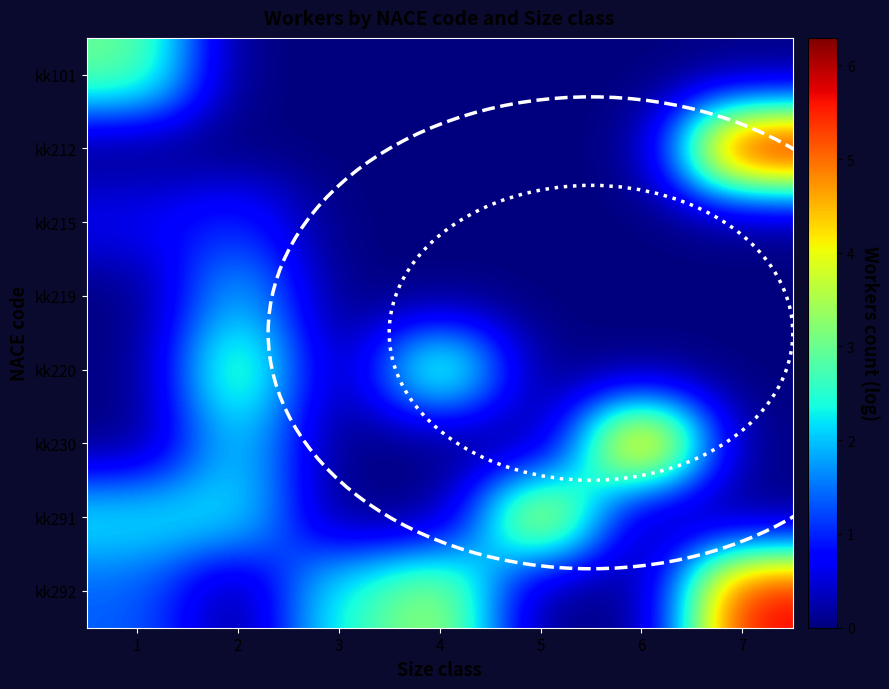

Reading left to right, list all the values displayed in this chart.

kk101: 1=3.0	2=0.0	3=0.0	4=0.0	5=0.0	6=0.0	7=0.0
kk212: 1=0.0	2=0.0	3=0.0	4=0.0	5=0.0	6=0.0	7=6.3
kk215: 1=0.7	2=1.1	3=0.0	4=0.0	5=0.0	6=0.0	7=0.0
kk219: 1=0.0	2=2.1	3=0.0	4=0.0	5=0.0	6=0.0	7=0.0
kk220: 1=0.0	2=3.1	3=0.0	4=3.3	5=0.0	6=0.0	7=0.0
kk230: 1=0.0	2=2.2	3=0.0	4=0.0	5=0.0	6=5.5	7=0.0
kk291: 1=2.3	2=2.3	3=0.0	4=0.0	5=4.4	6=0.0	7=0.0
kk292: 1=1.4	2=0.0	3=2.5	4=3.6	5=0.0	6=0.0	7=5.8